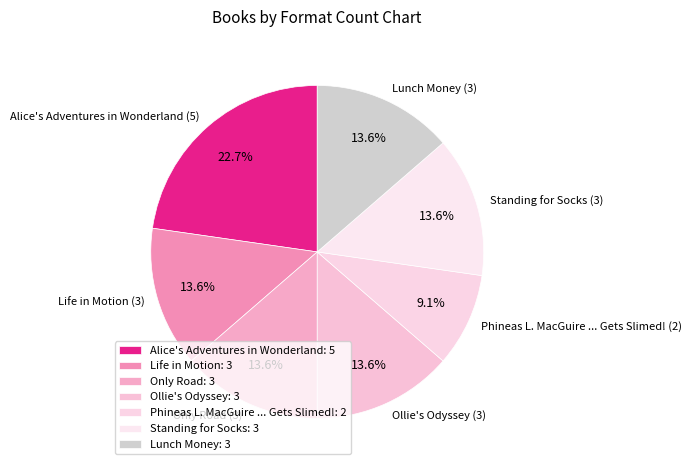

True or false: Alice's Adventures in Wonderland accounts for 37% of the total.

False